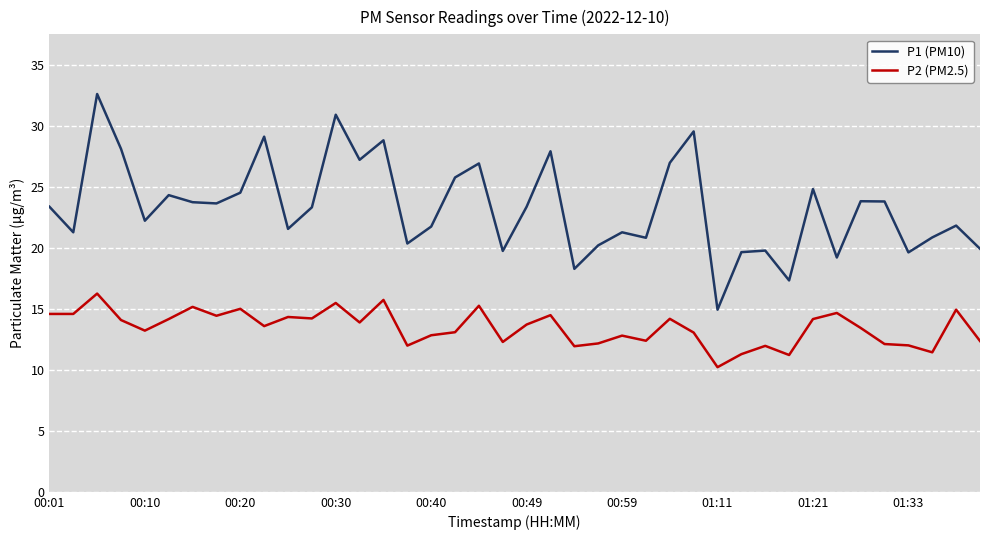

In P1 (PM10), how many points are lower than both neighbors (excluding endpoints)?

13